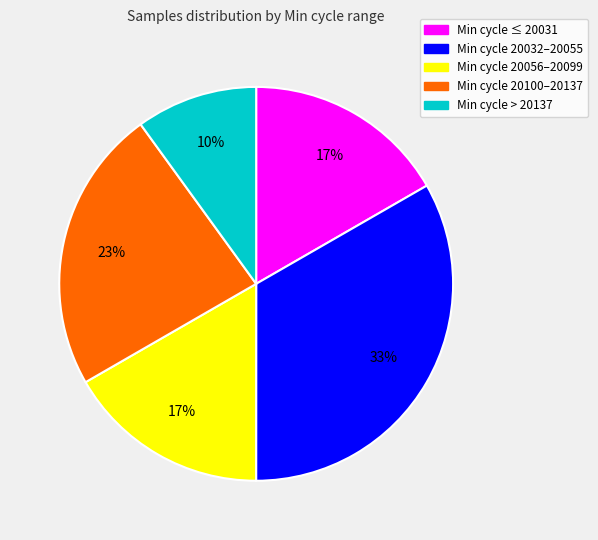

To the nearest percent, what is the difference between the largest and smallest slice percentages?

23%